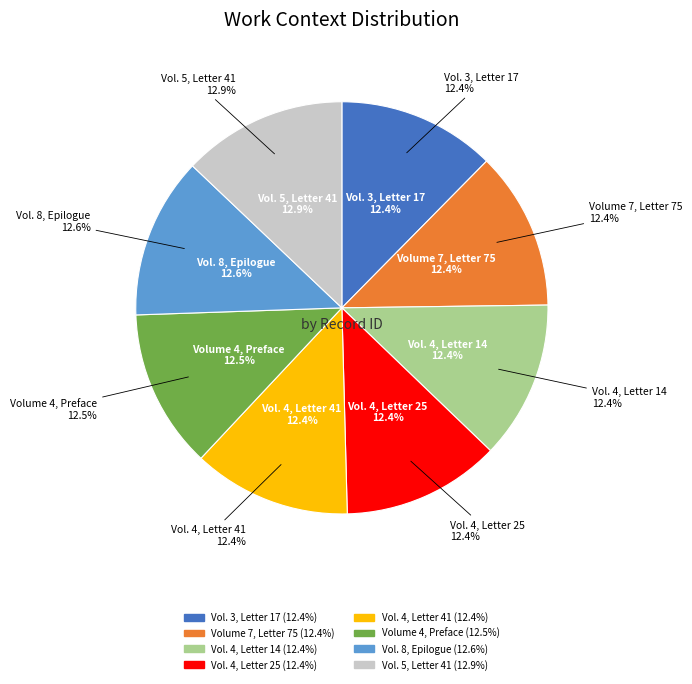

To the nearest percent, what is the average slice percentage?

12%